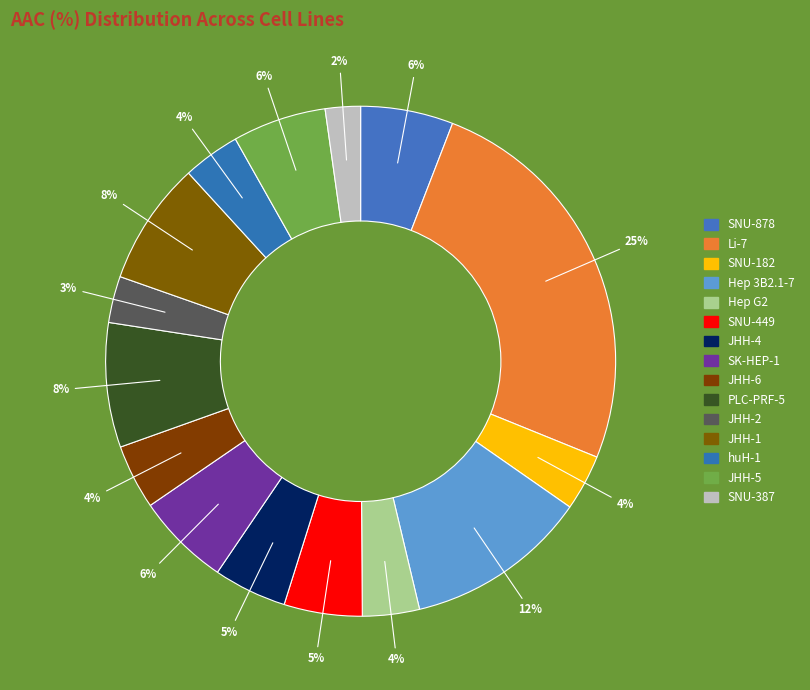

Is it true that SK-HEP-1 is 1% of the pie?

False